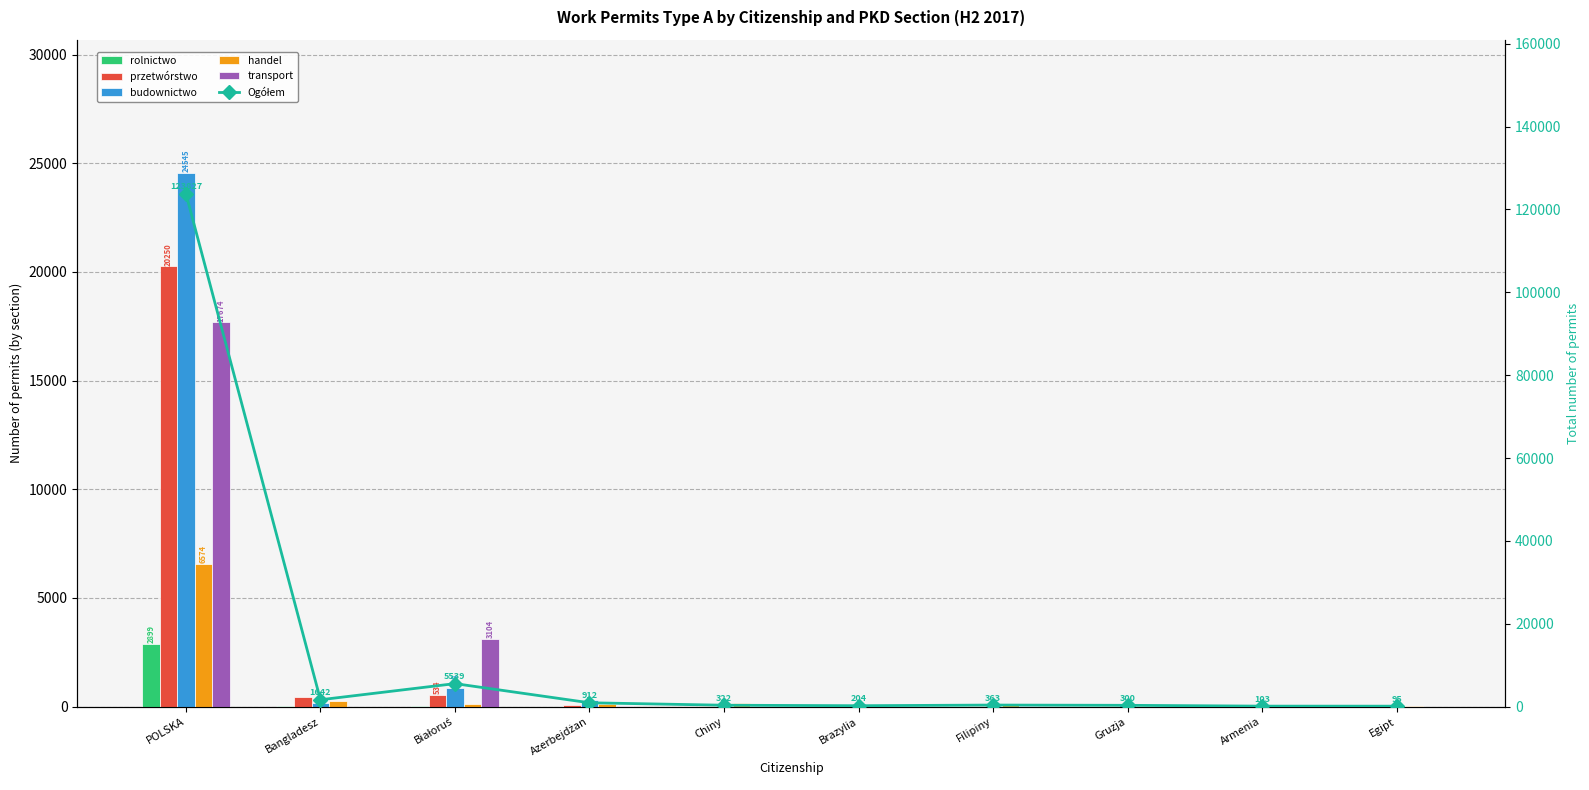

What is the label of the 7th bar from the left?

Filipiny